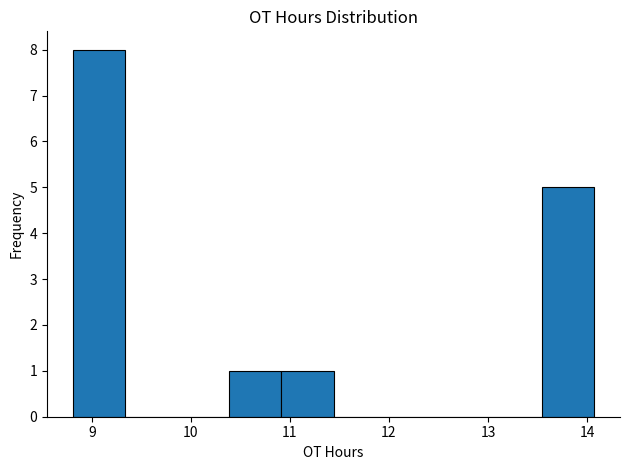

How tall is the bar that spans 10.9 to 11.4 on the x-axis? Neither the bar edges nor the heights are printed on the chart, so give them approximately, as read against the axes.

1